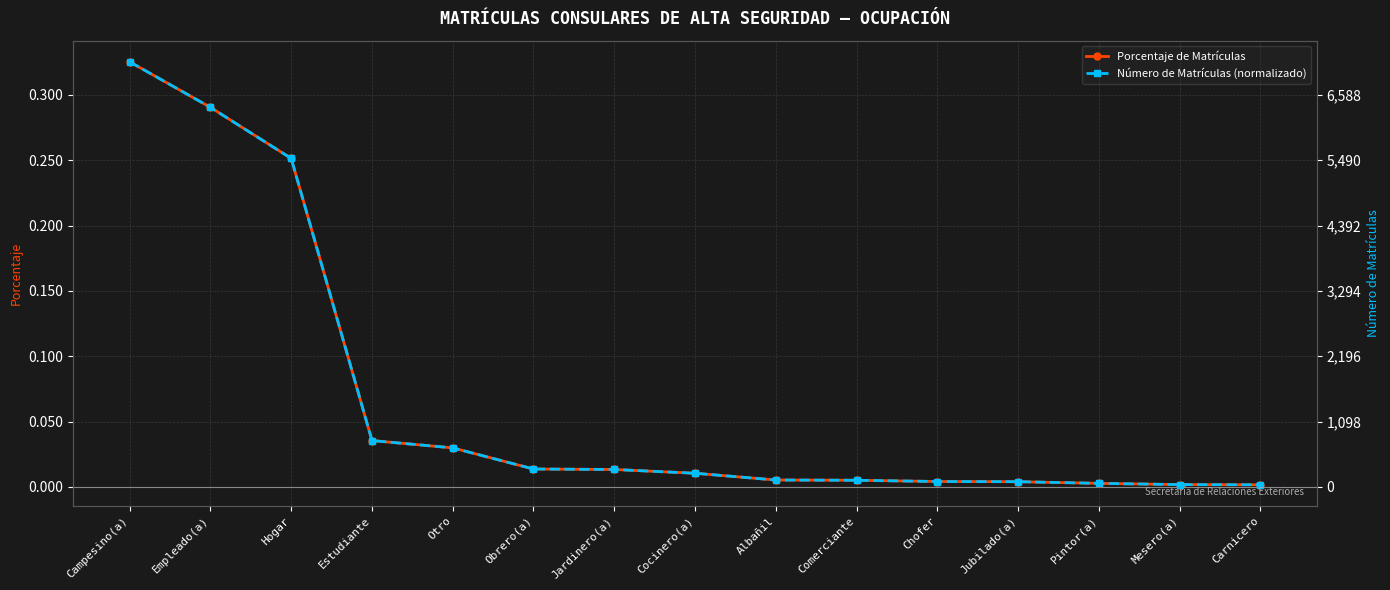

Rank the series at Comerciante from highest to lowest value.

Número de Matrículas (normalizado), Porcentaje de Matrículas